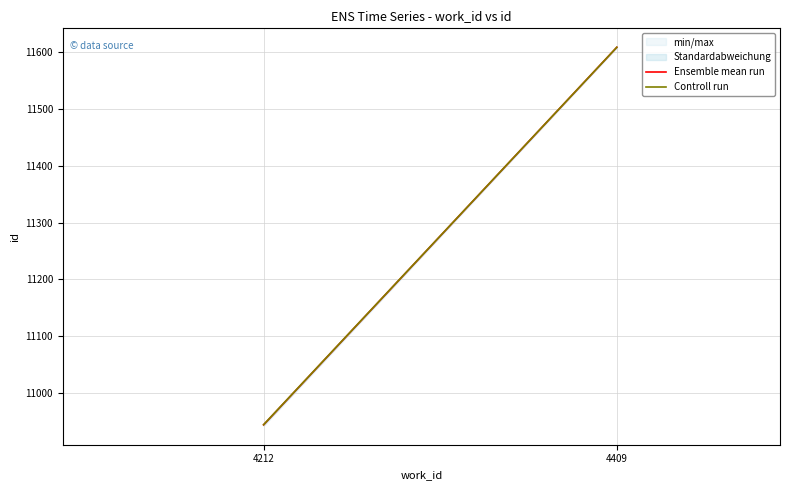

What is the smallest value displayed?

10943.7